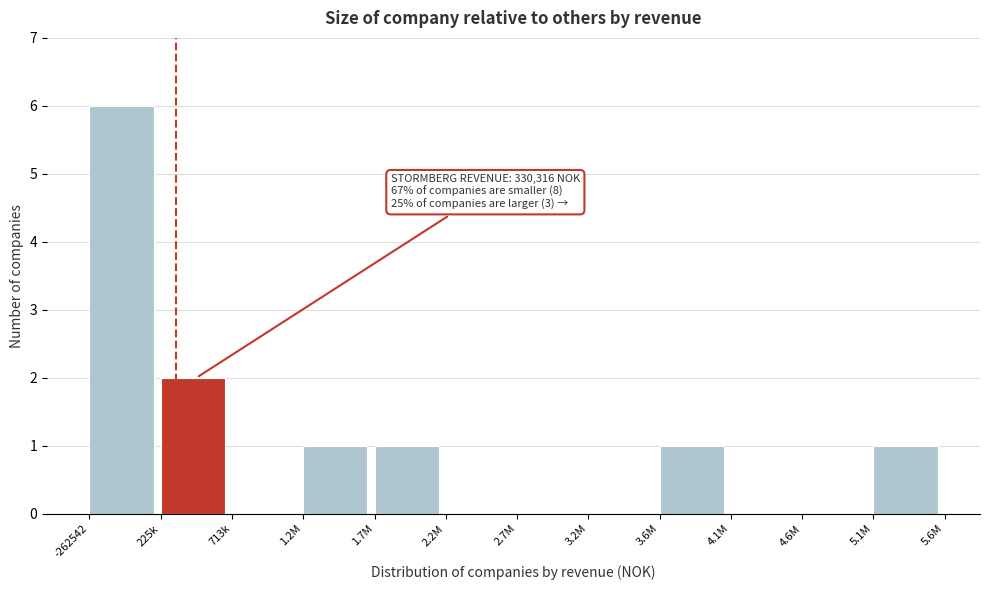

Reading left to right, extract all data points from this chart.

-262542=6	225k=2	713k=0	1.2M=1	1.7M=1	2.2M=0	2.7M=0	3.2M=0	3.6M=1	4.1M=0	4.6M=0	5.1M=1